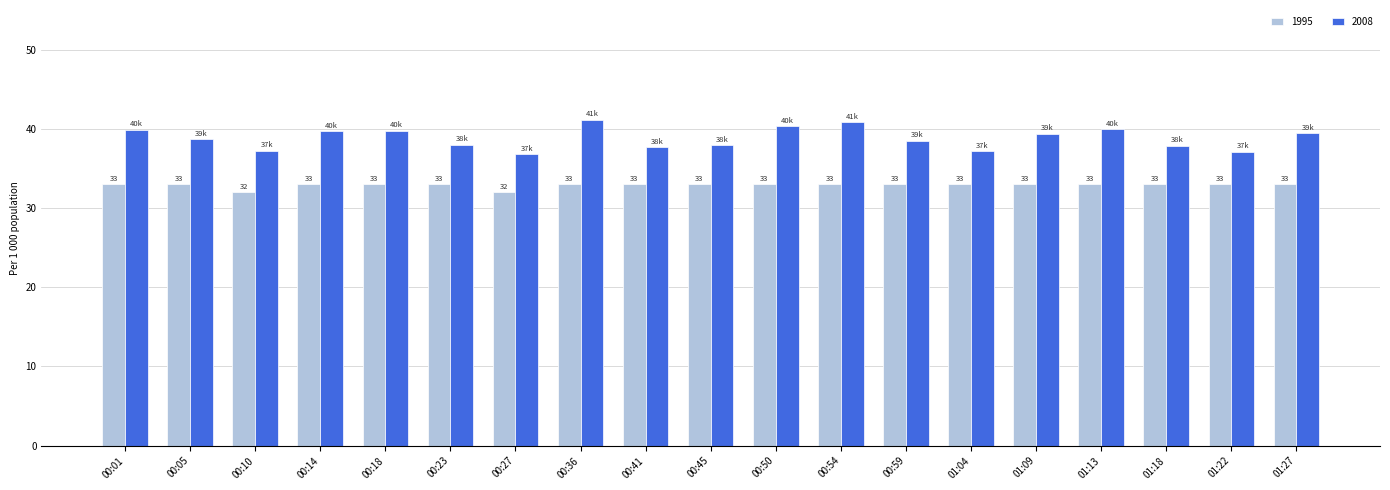

What is the total value across all series at 00:01?

72.9